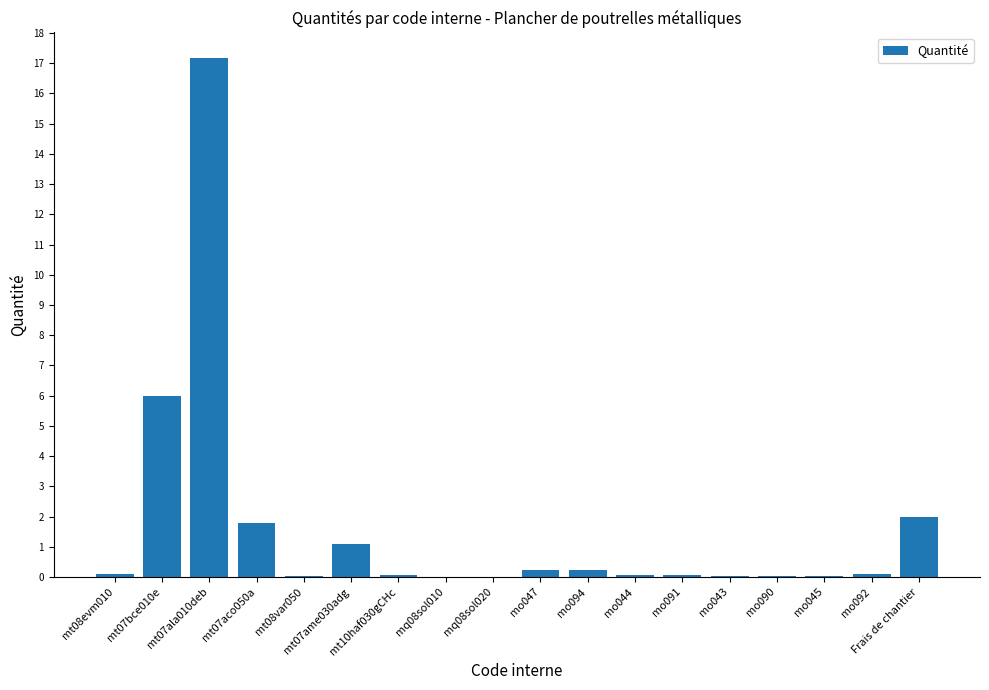

The chart shows a value of 0.2 at mo094. True or false?

True